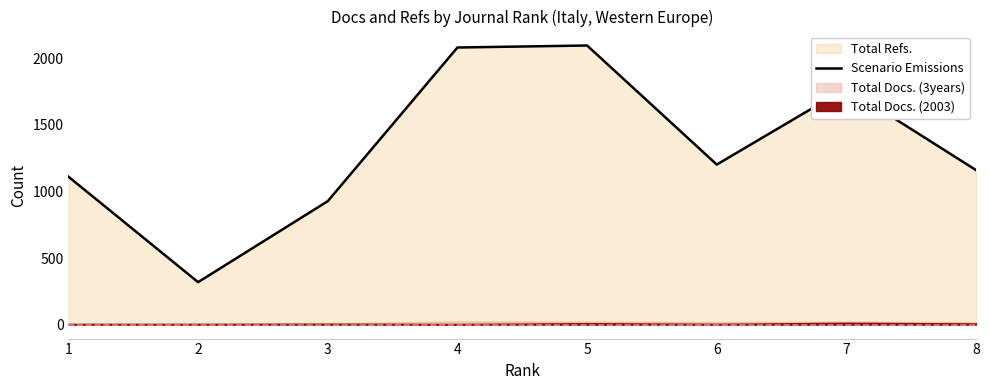

The value at 3 is 1469. True or false?

False